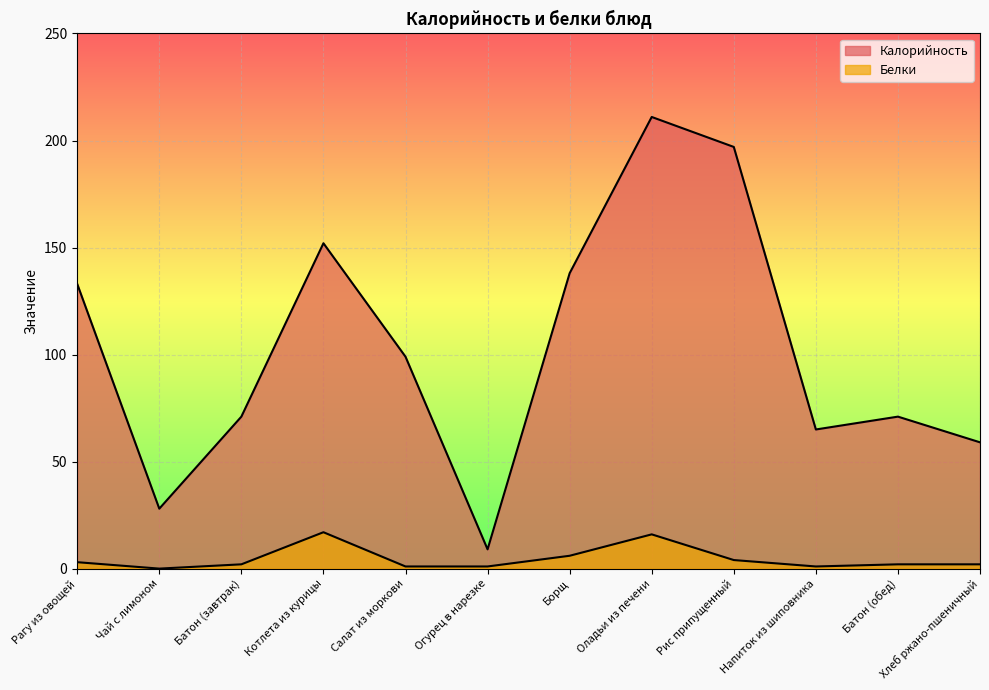

What is the sum of all Калорийность values?

1233